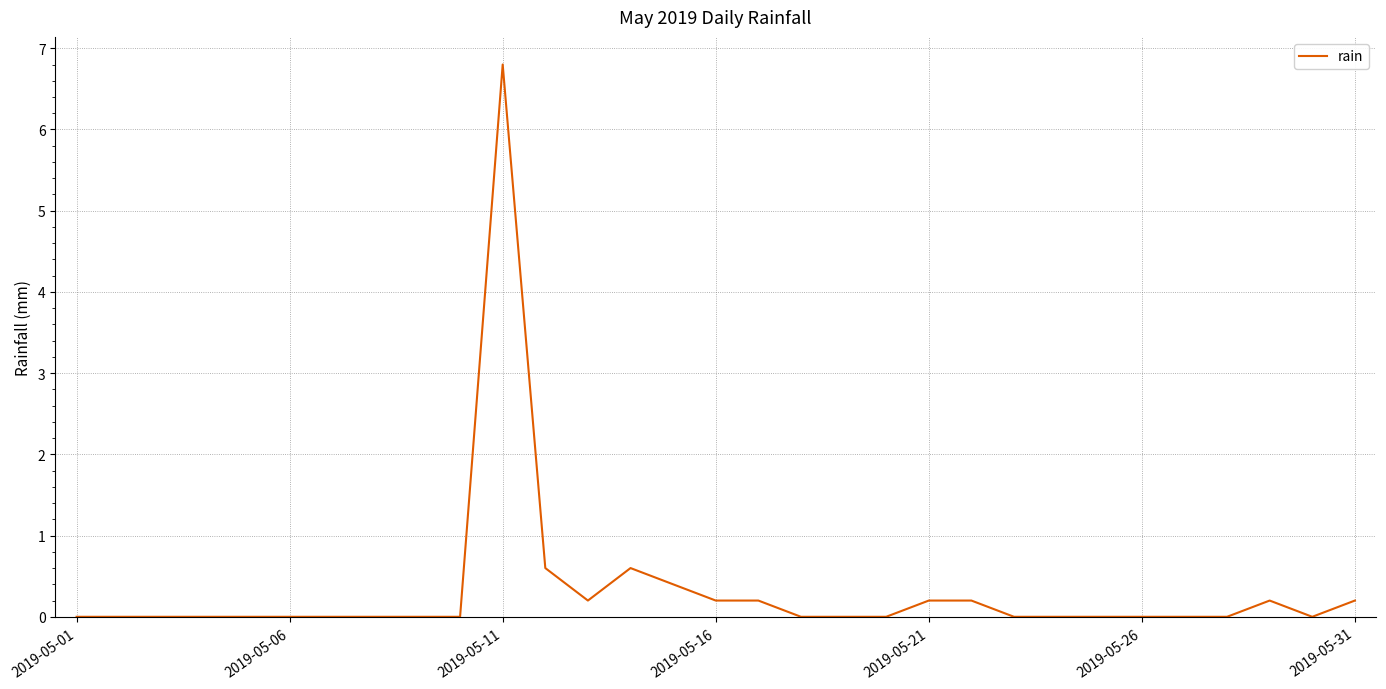

What is the difference between the maximum and minimum values?

6.8